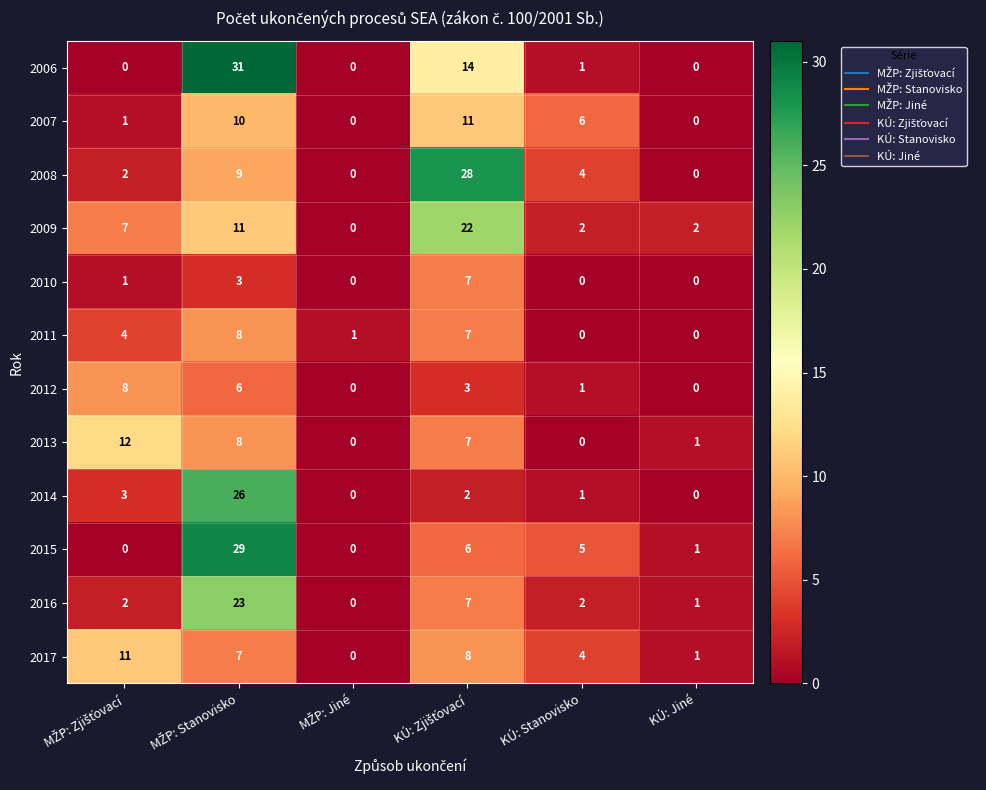

The value of 2011 at KÚ: Stanovisko is 5. True or false?

False